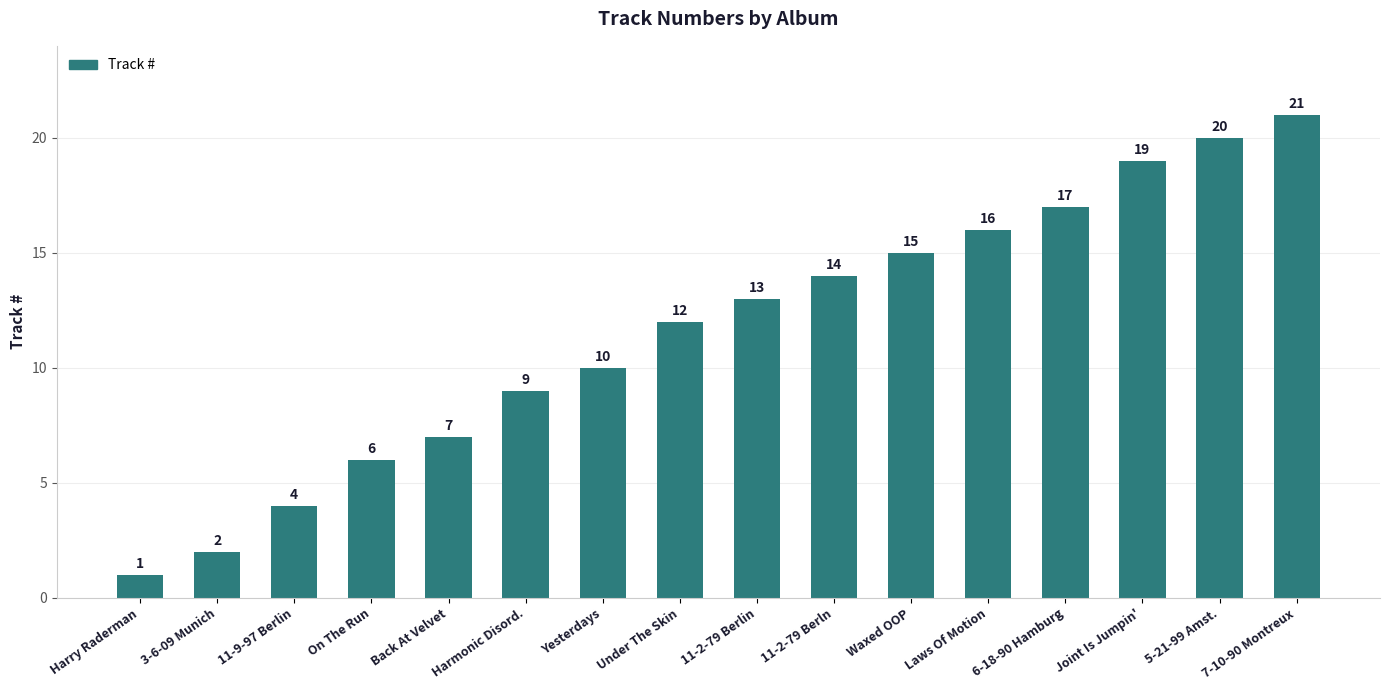

Are the bars horizontal?

No